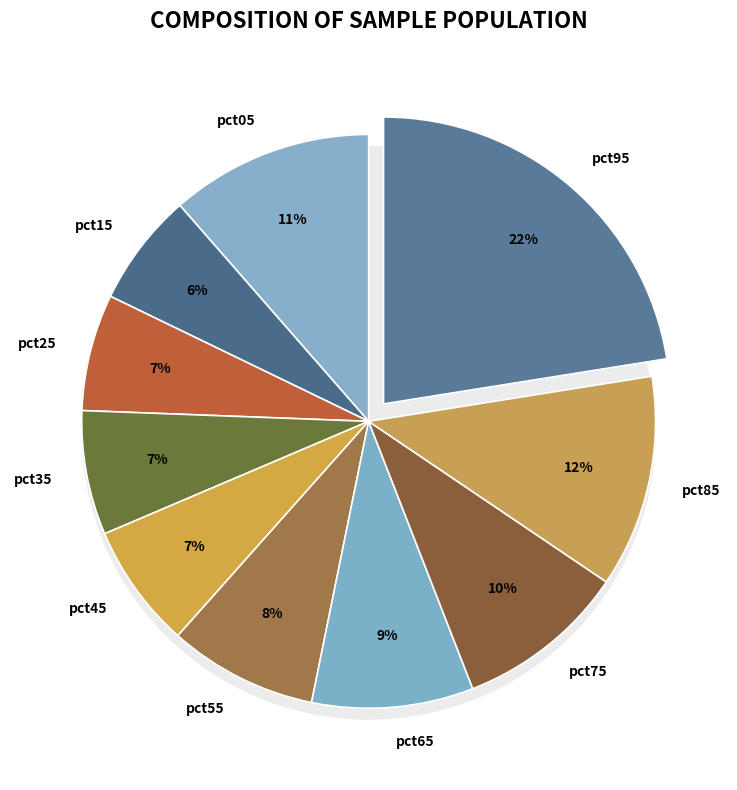

To the nearest percent, what percentage of the pie is pct25?

7%